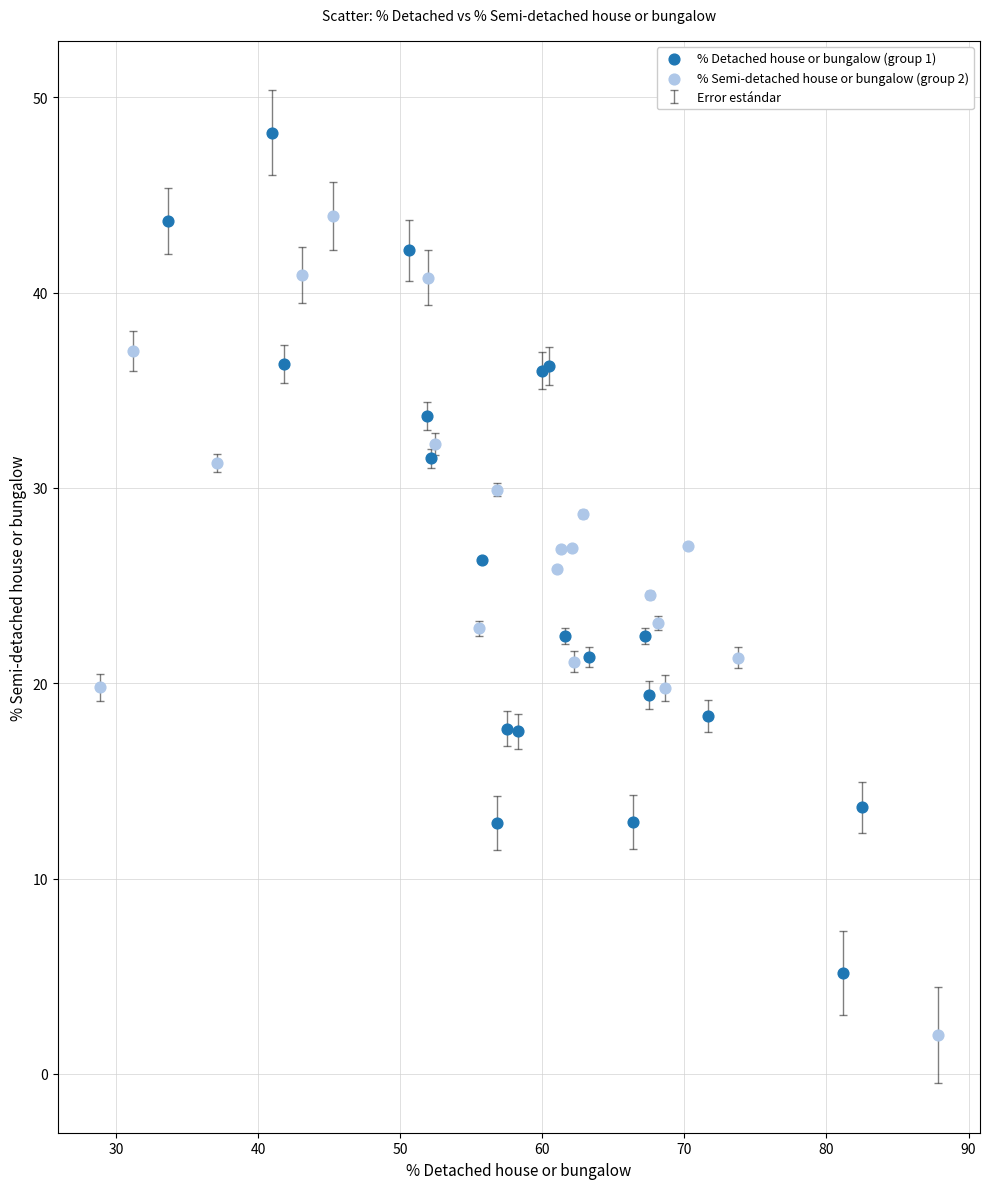

Which series reaches the minimum Y coordinate?

% Semi-detached house or bungalow (group 2)